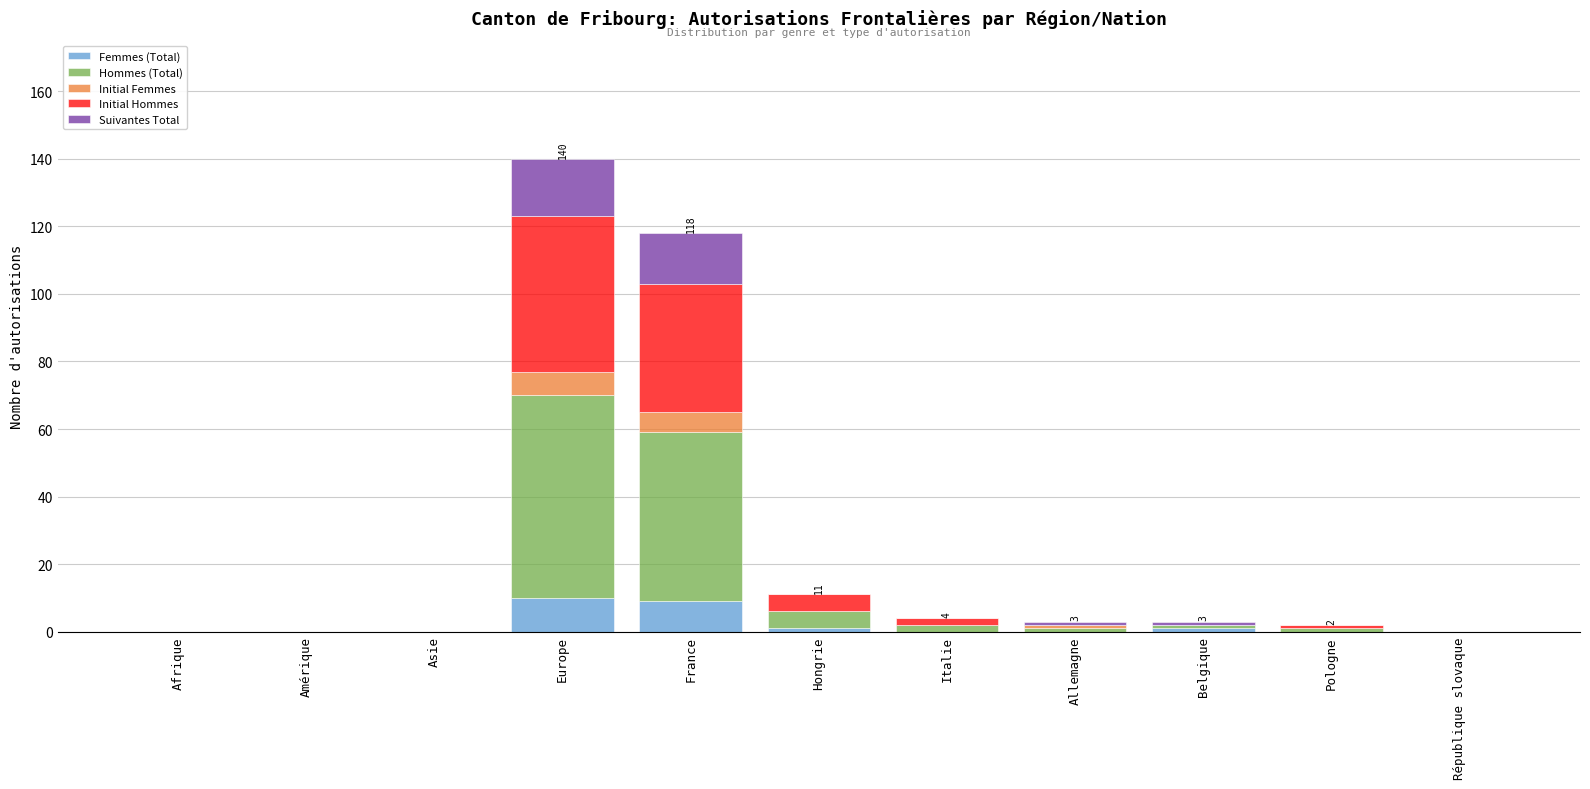

What is the maximum value for Femmes (Total)?

10